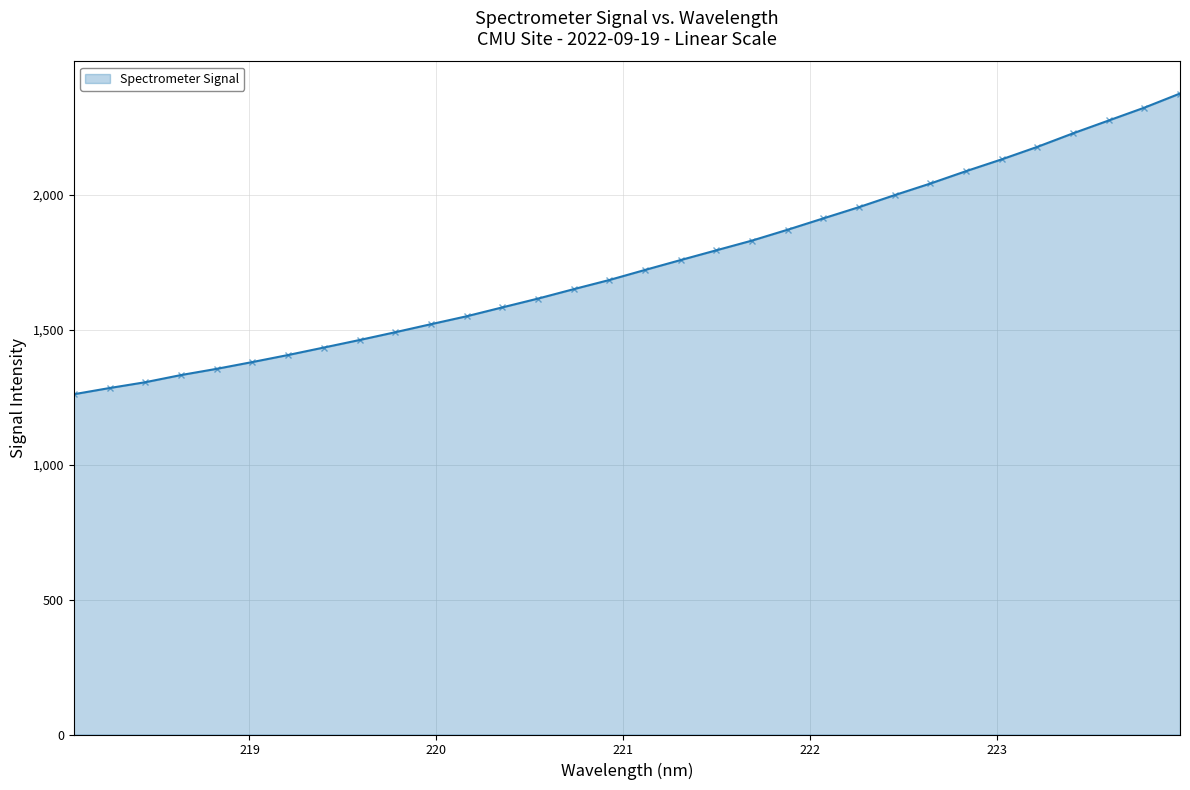

How many categories are shown in the chart?

32